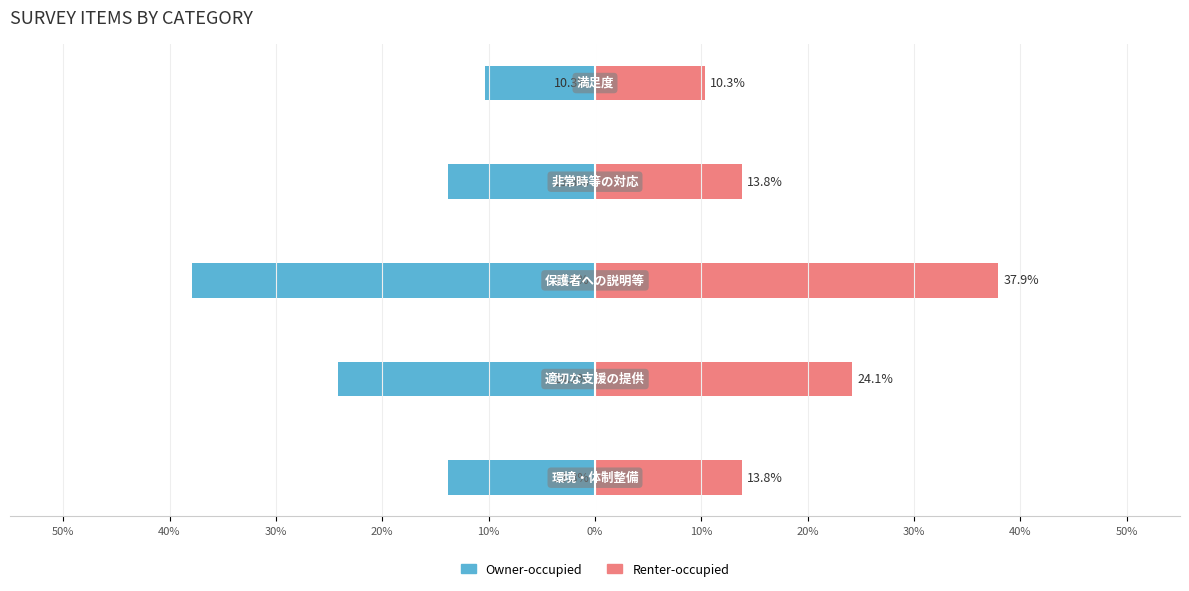

At 20%, list the series in order from smallest to largest.

Owner-occupied, Renter-occupied